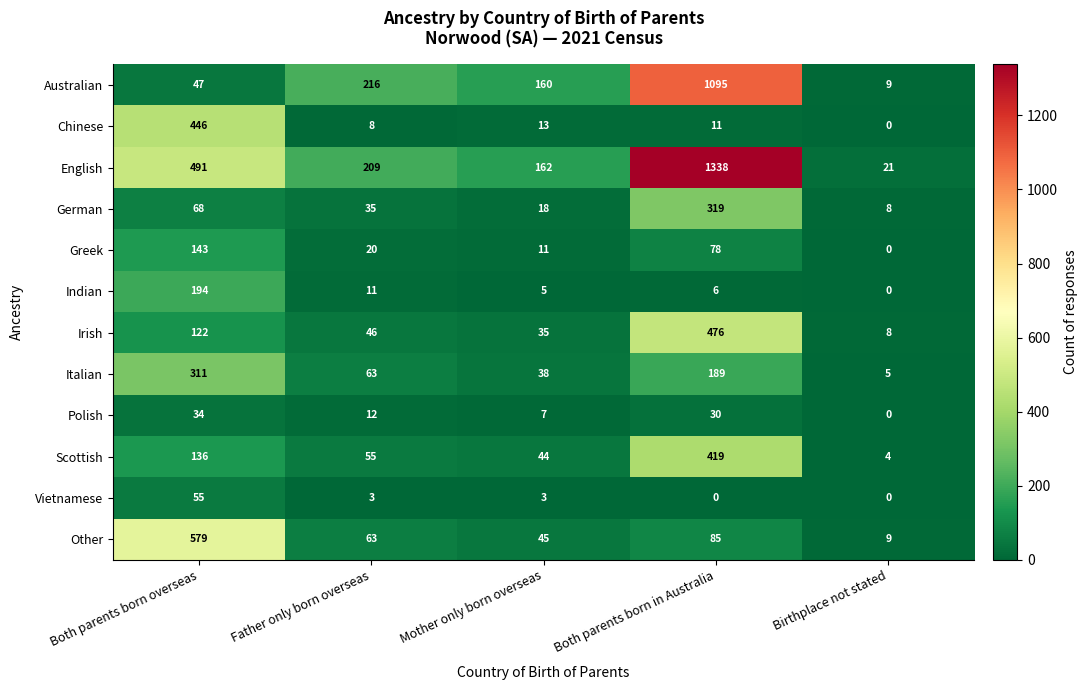

List the series in order of their peak value, highest first.

English, Australian, Other, Irish, Chinese, Scottish, German, Italian, Indian, Greek, Vietnamese, Polish